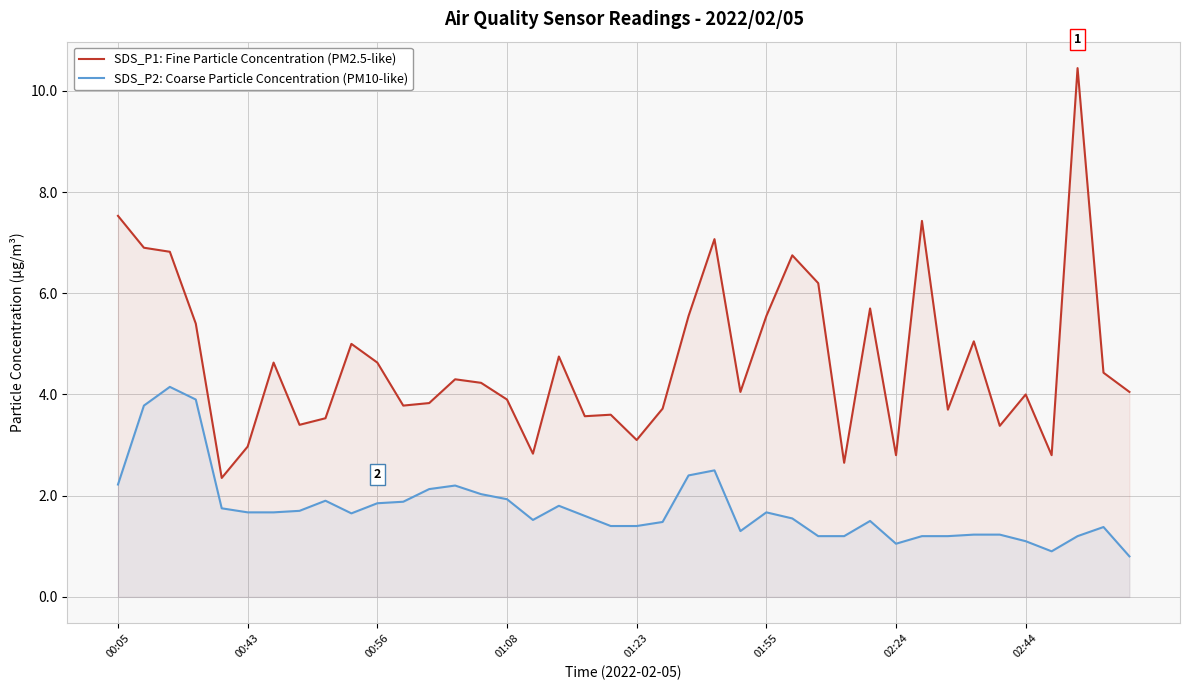

What is the maximum value shown in the chart?

10.4